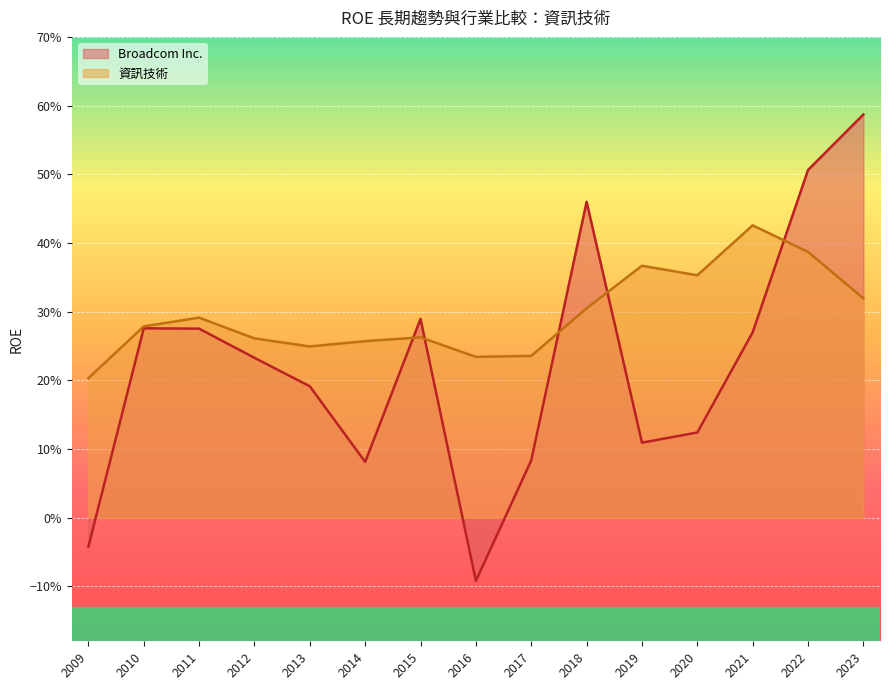

Which has a higher value, 2019 or 2011?

2011